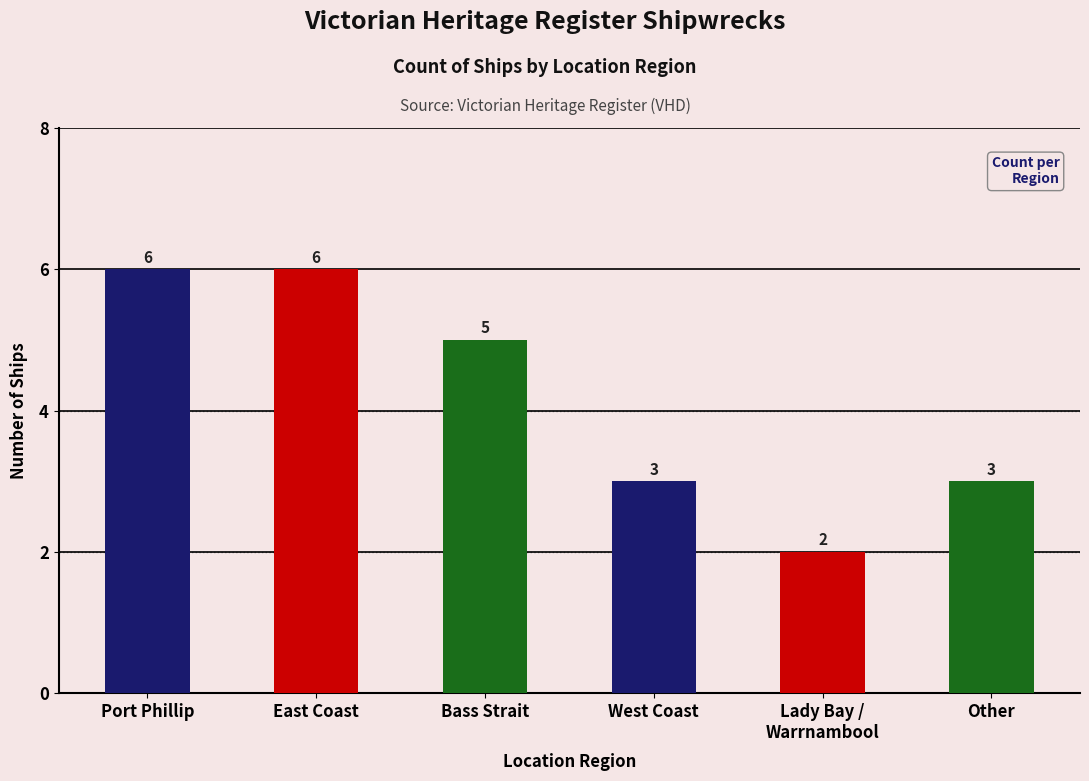

How many categories are shown in the chart?

6